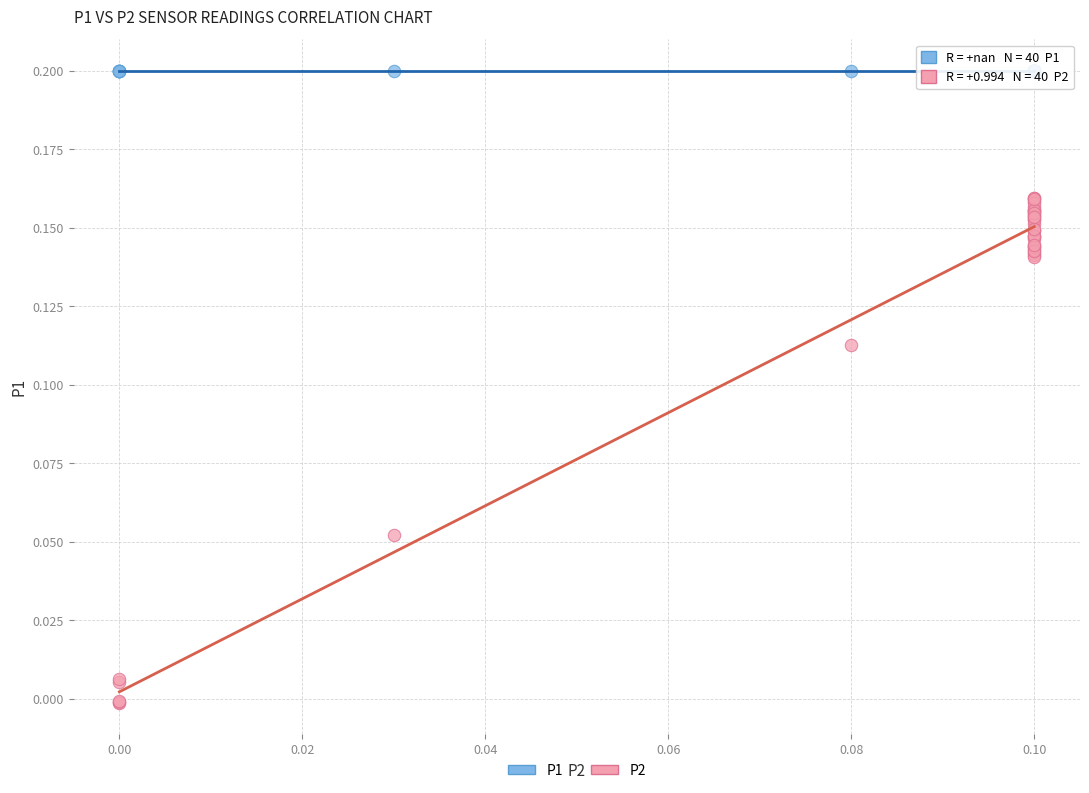

What are all the series names shown in the legend?

P1, P2